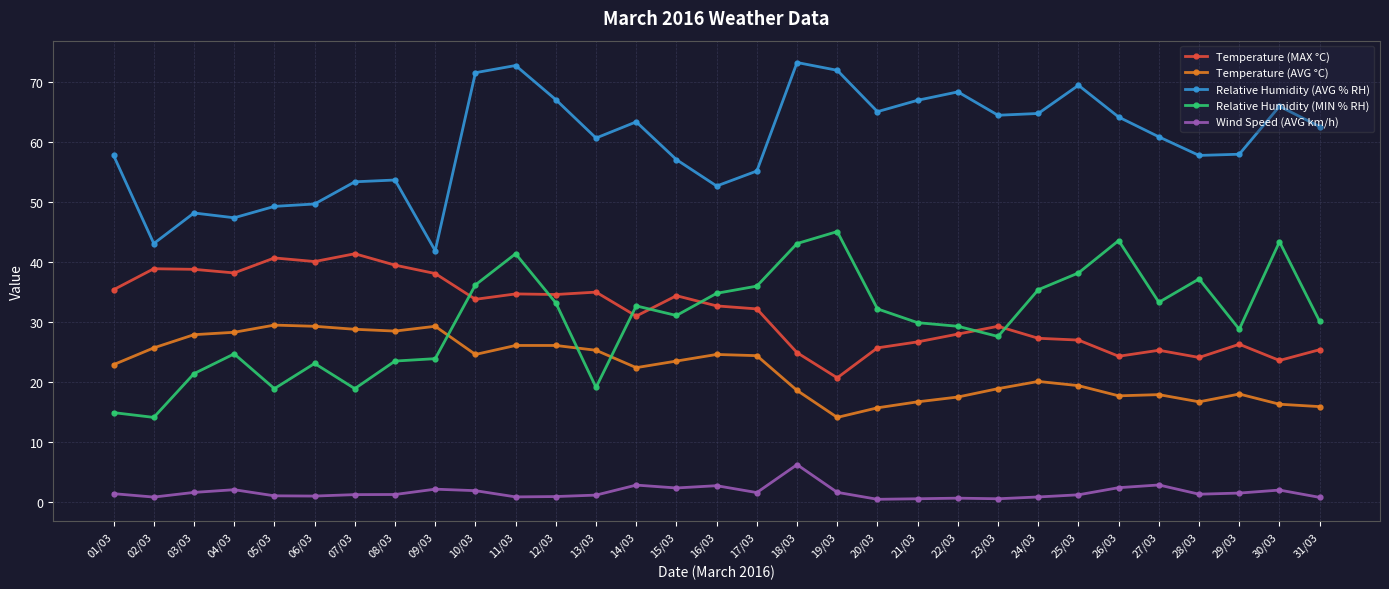

Count the number of categories in the chart.

31